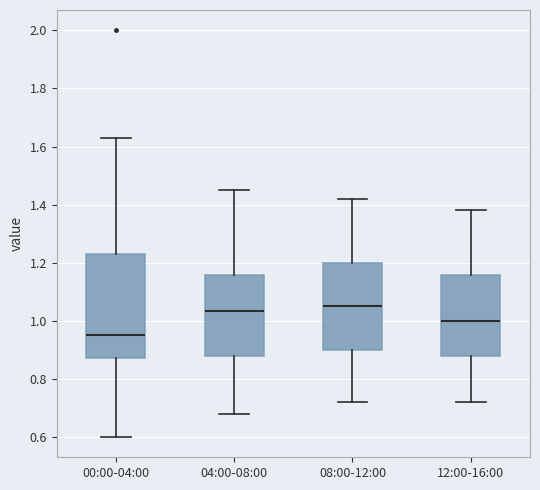

Where does the upper whisker of the box for 00:00-04:00 end on the y-axis? The values are not printed on the chart, so give them approximately, as read against the axis.

1.64